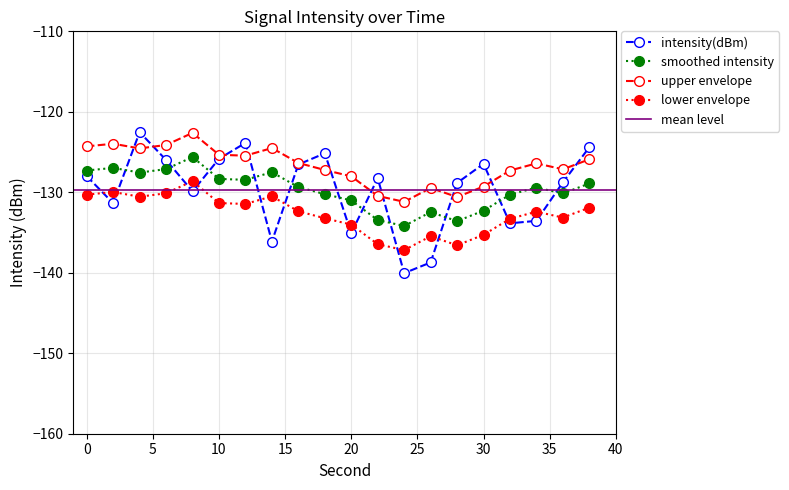

What is the difference between the maximum and minimum values?

17.5